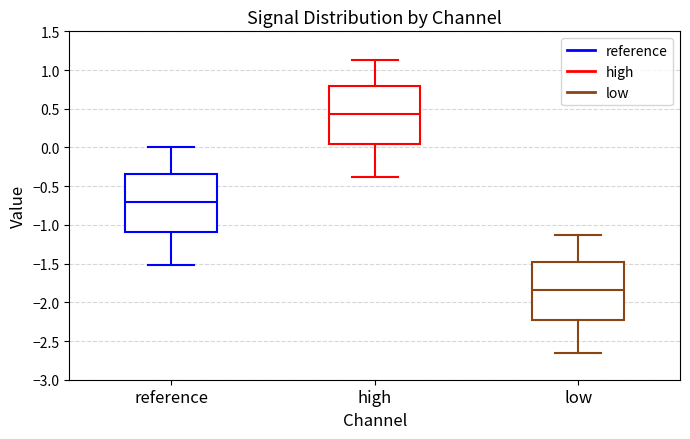

Reading left to right, read every box against the y-axis: the position of its median line, the range the box covers, and the ends of its whiskers. The values are not printed on the chart, so give them approximately, as read against the axis.

reference: median -0.70, box -1.10 to -0.35, whiskers -1.50 to 0.00
high: median 0.45, box 0.05 to 0.80, whiskers -0.40 to 1.15
low: median -1.85, box -2.25 to -1.50, whiskers -2.65 to -1.15